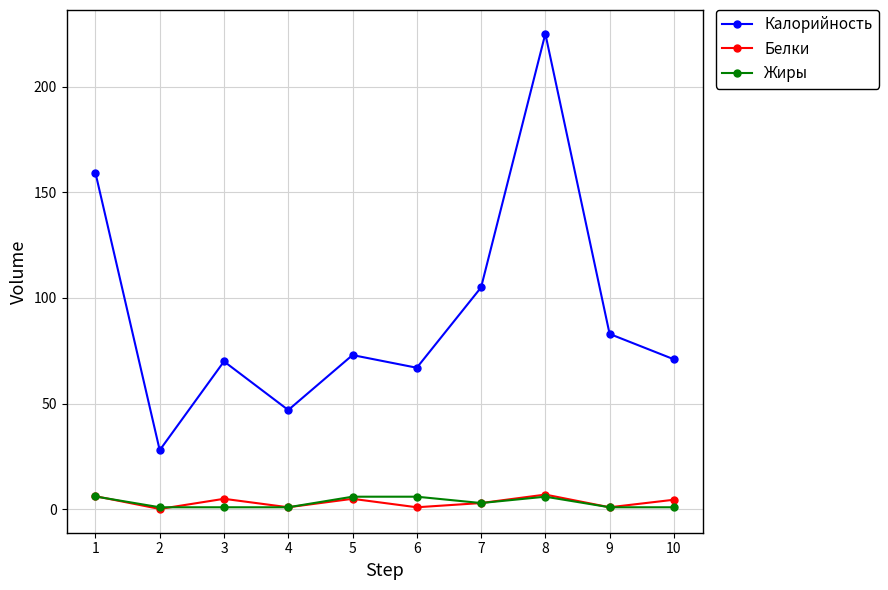

Is this an area chart (filled region under the line)?

No